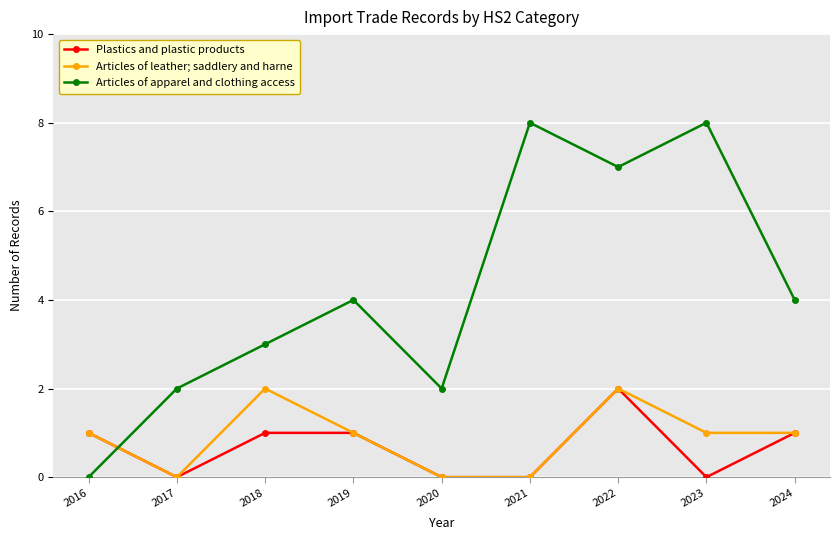

The value of Articles of apparel and clothing access at 2017 is 1. True or false?

False